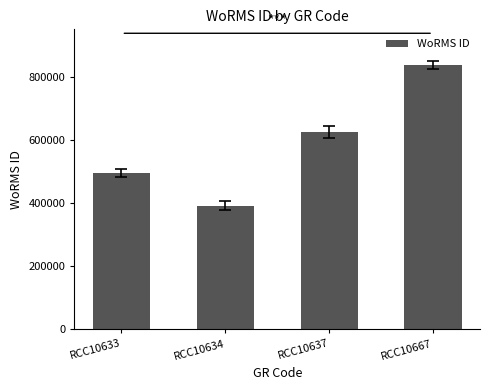

The chart shows a value of 624513 at RCC10637. True or false?

True